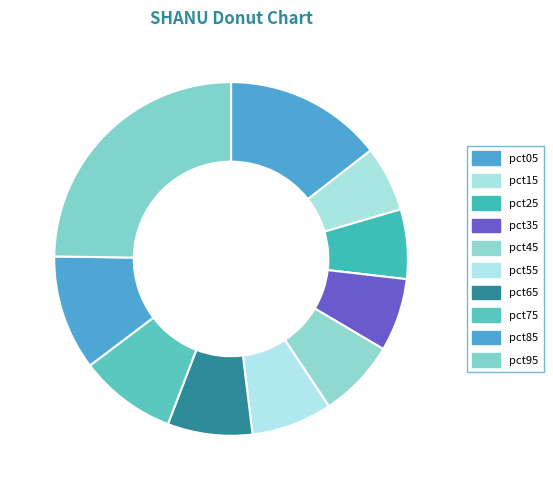

To the nearest percent, what is the average slice percentage?

10%